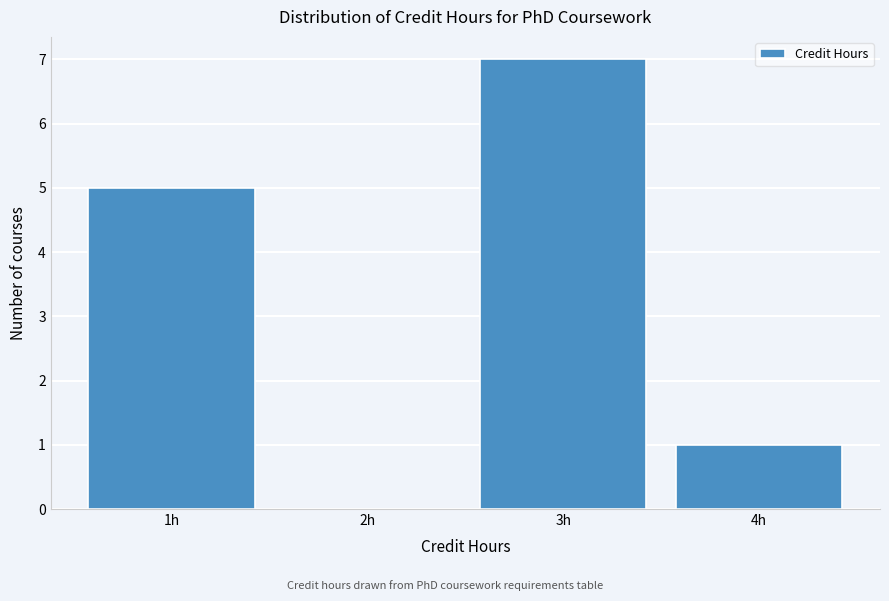

Over which range of the x-axis is the bar tallest?

2.5 to 3.5